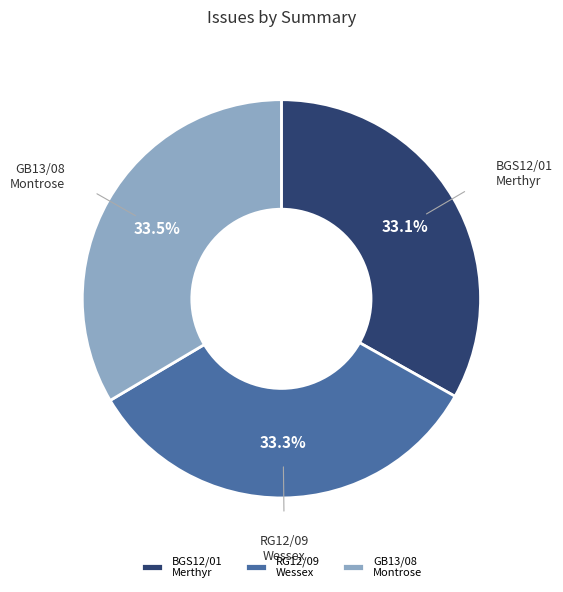

Count the number of slices in the pie.

3